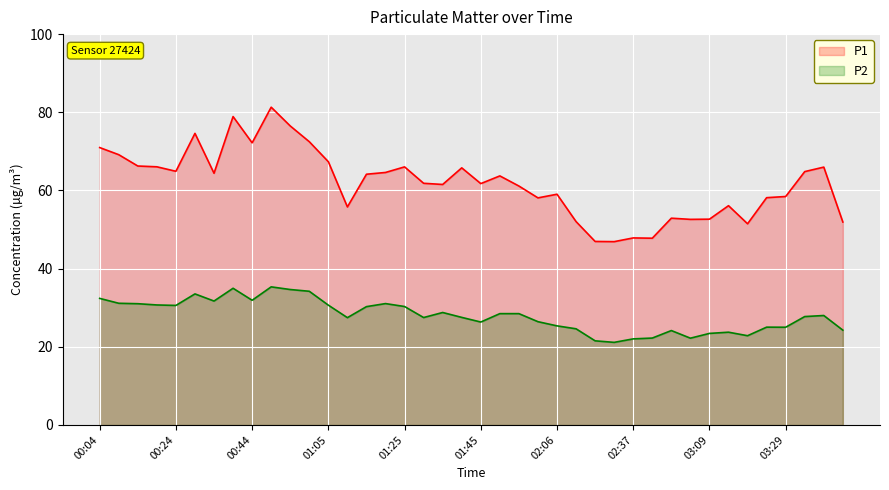

Which category has the lowest value in the P1 series?

02:32